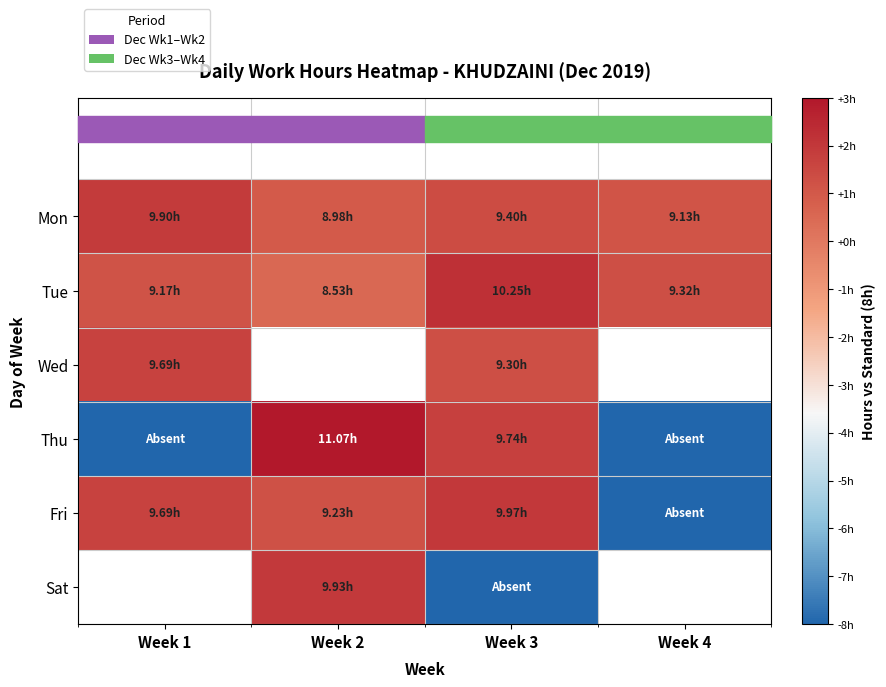

Which series changed the most between Week 1 and Week 3?

Thu